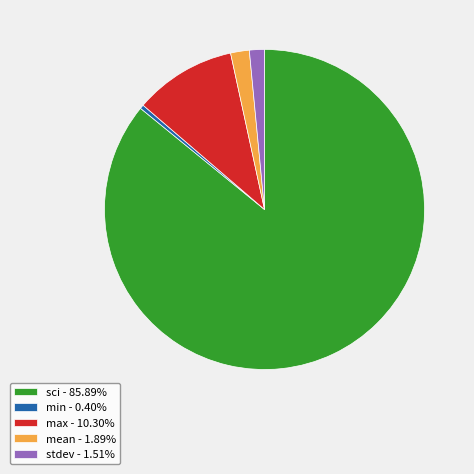

Is max - 10.30% the majority of the pie?

No